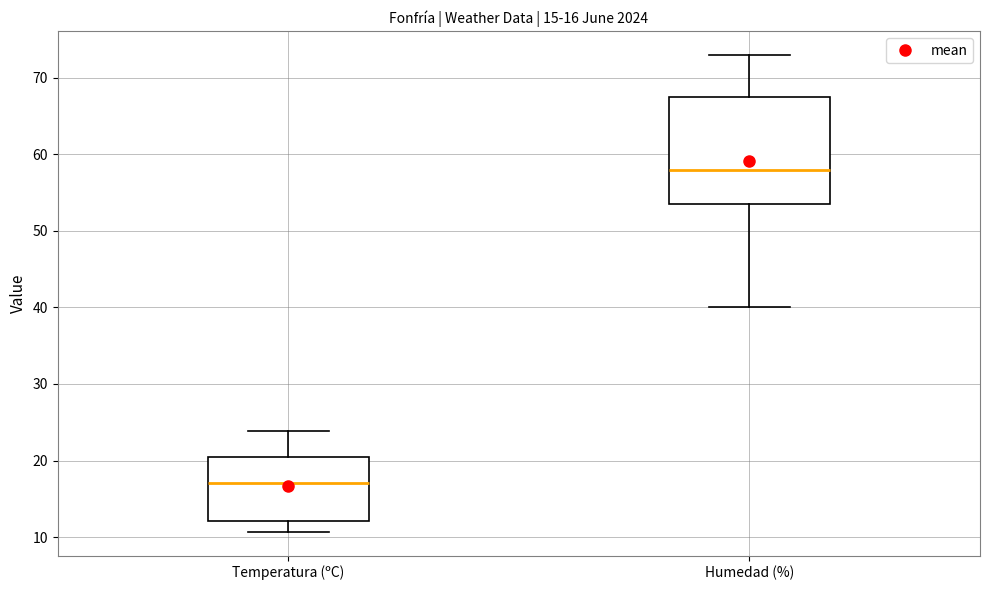

Which box's median line is the lowest?

Temperatura (ºC)